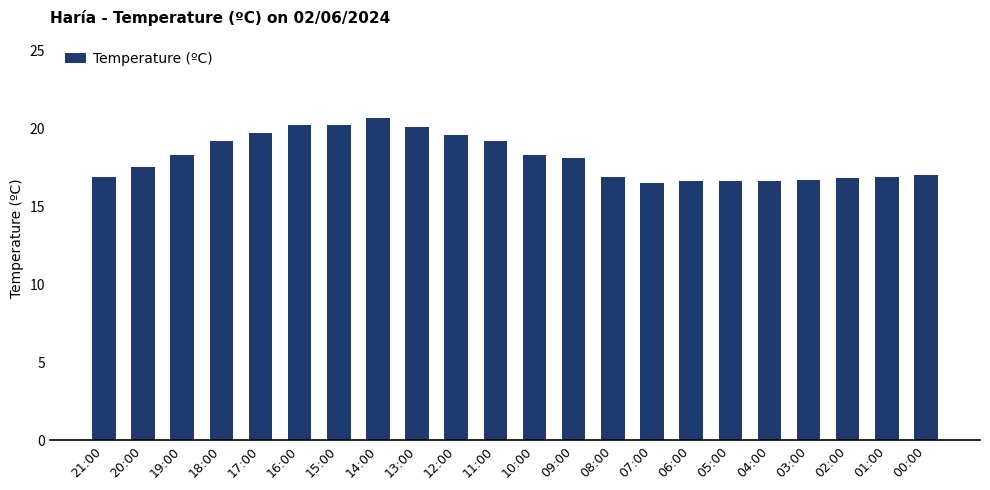

What is the value of the 21st bar from the left?

16.9